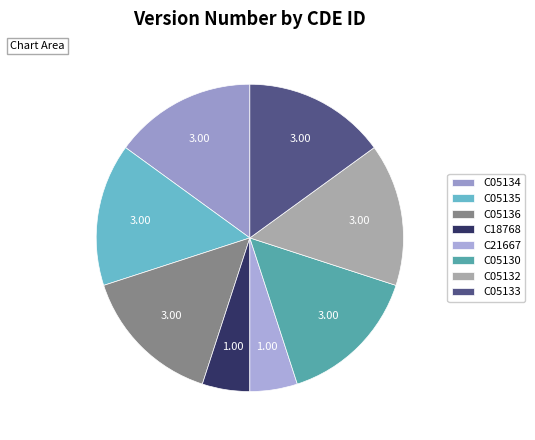

How many segments does this pie chart have?

8